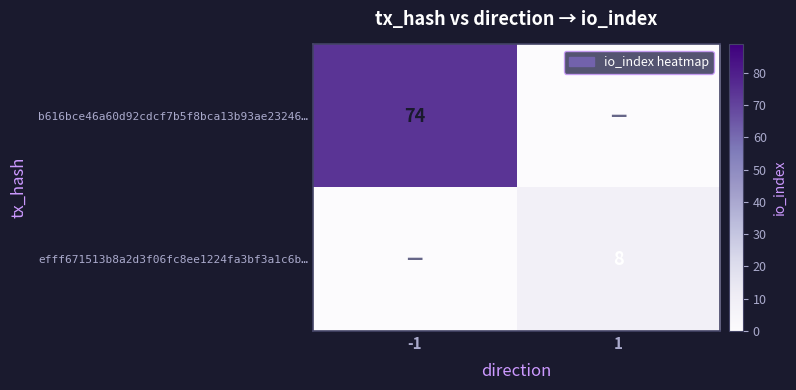

The b616bce46a60d92cdcf7b5f8bca13b93ae23246… series shows 74 at -1. True or false?

True